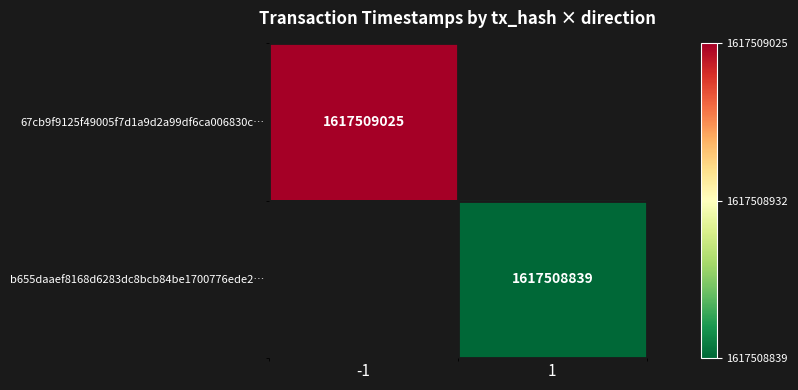

True or false: b655daaef8168d6283dc8bcb84be1700776ede2 has a value of 2 at 0.

False